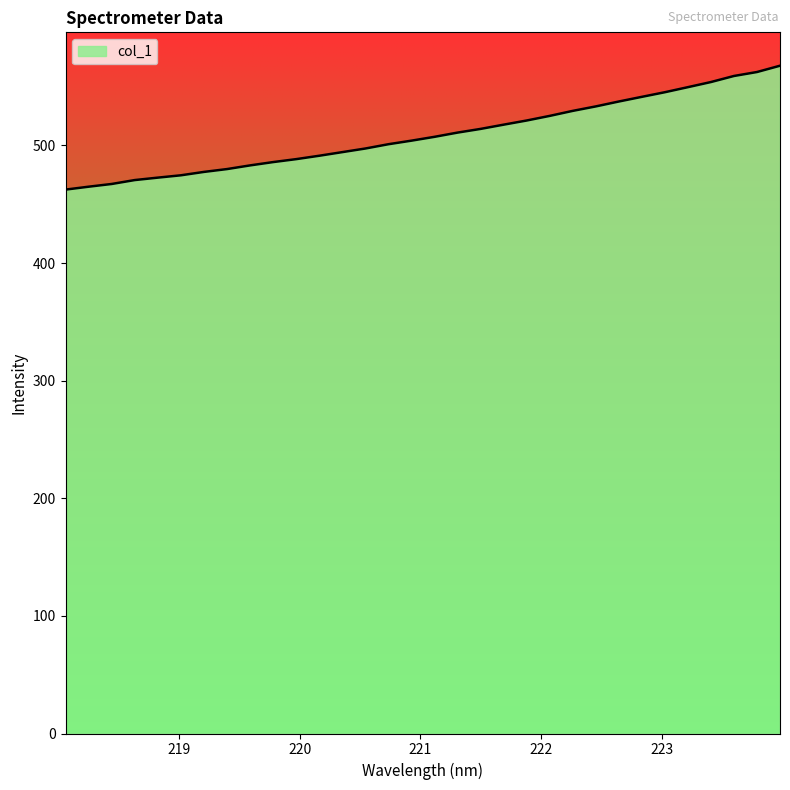

What is the difference between the maximum and minimum values?

105.3